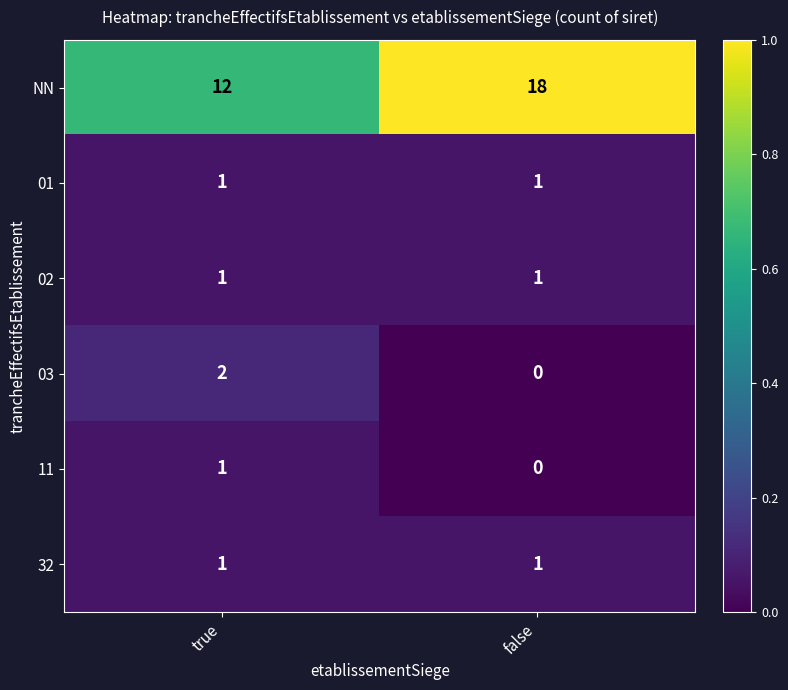

True or false: 03 has a value of 2 at true.

True